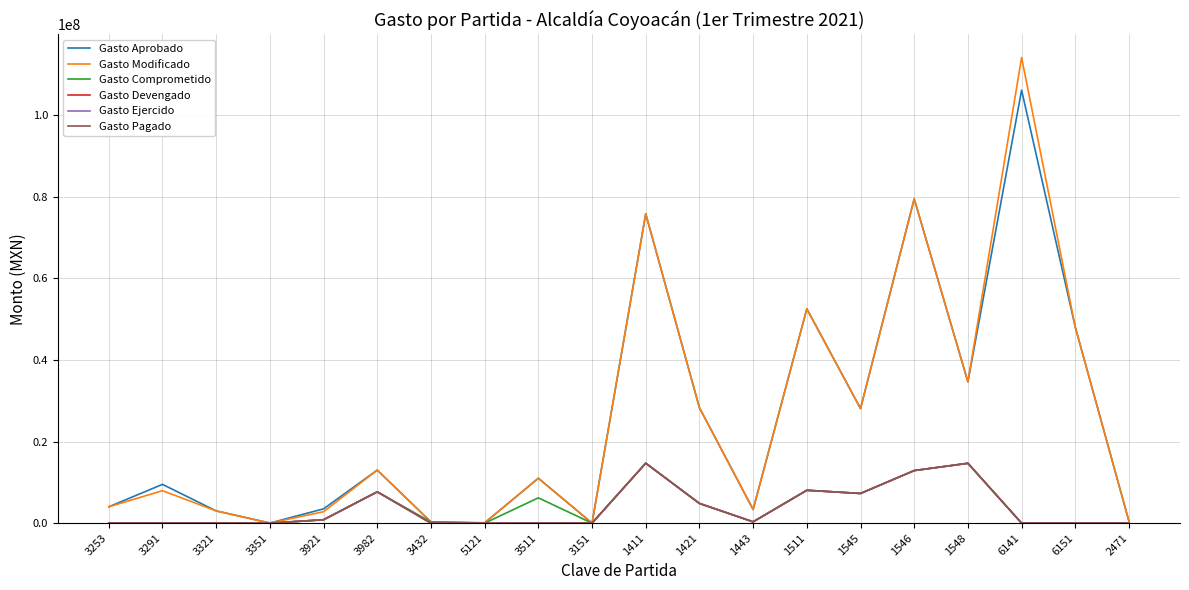

Which category has the highest value in the Gasto Devengado series?

1411